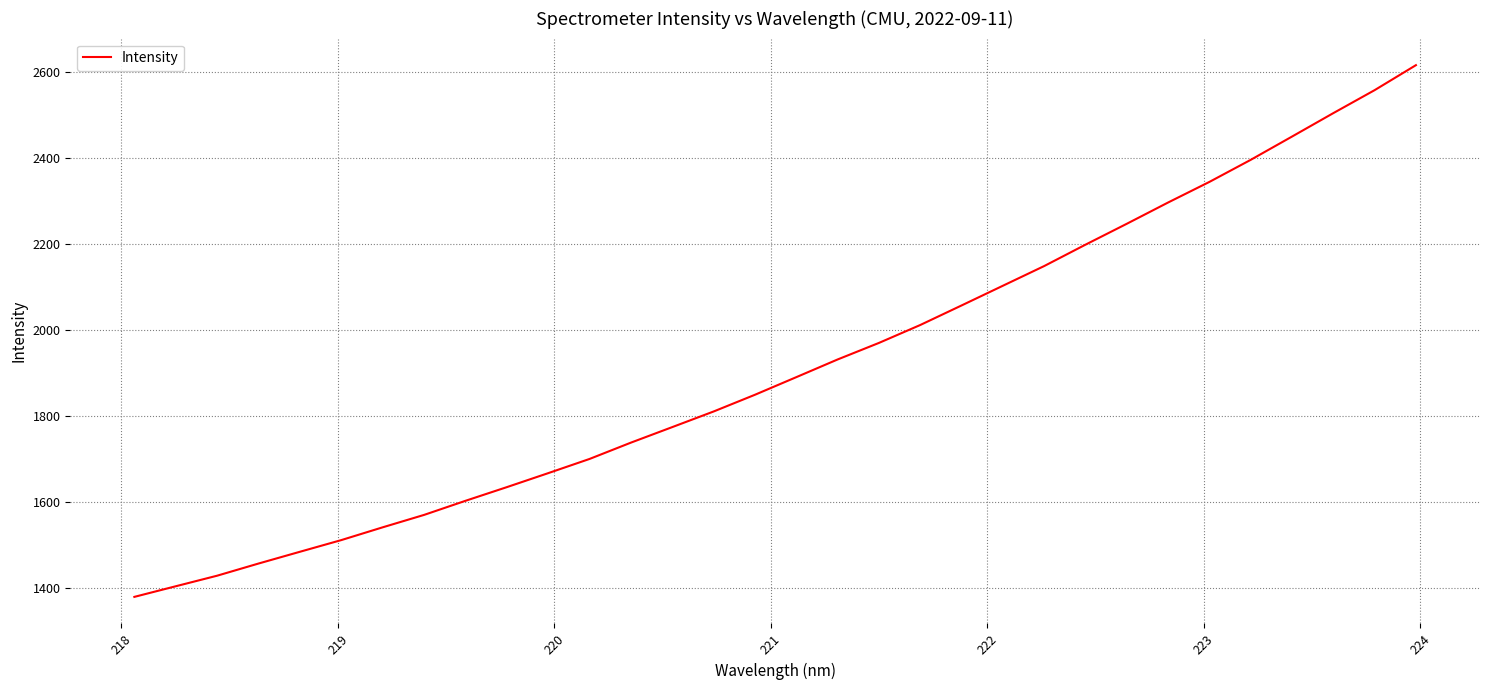

What is the smallest value displayed?

1379.6